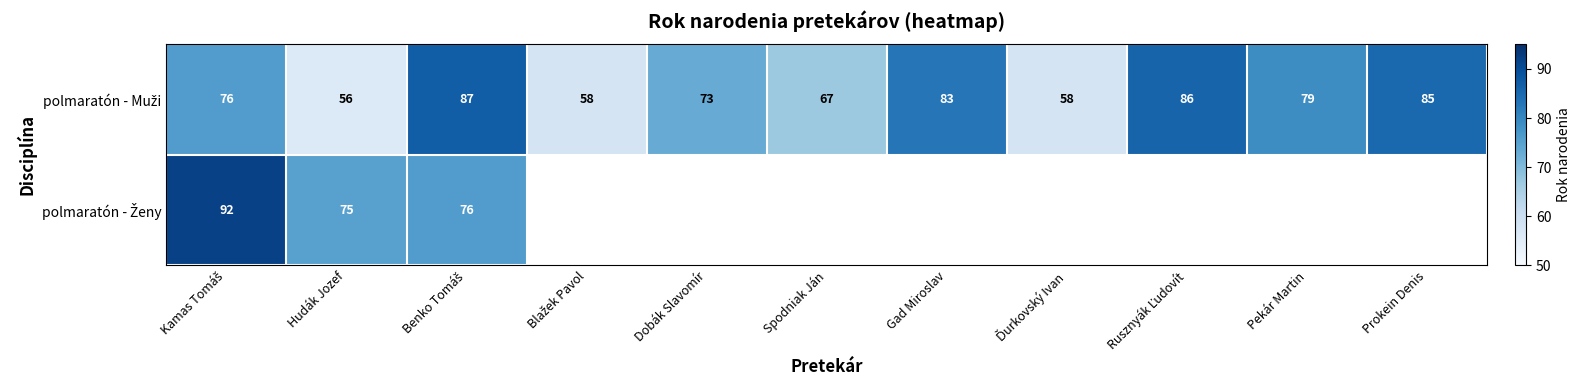

What is the total value across all series at Hudák Jozef?

131